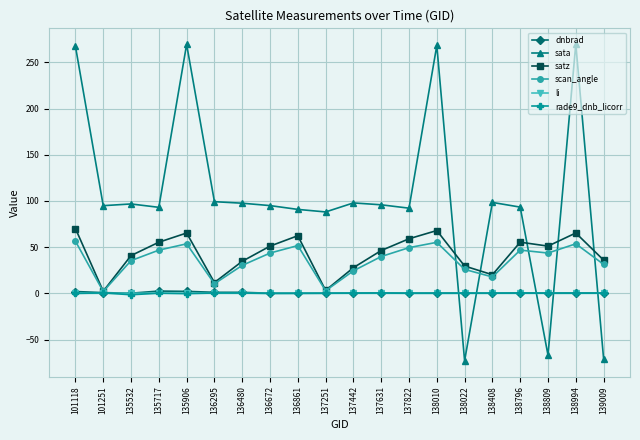

Is it true that scan_angle equals 30.3 at 136480?

True